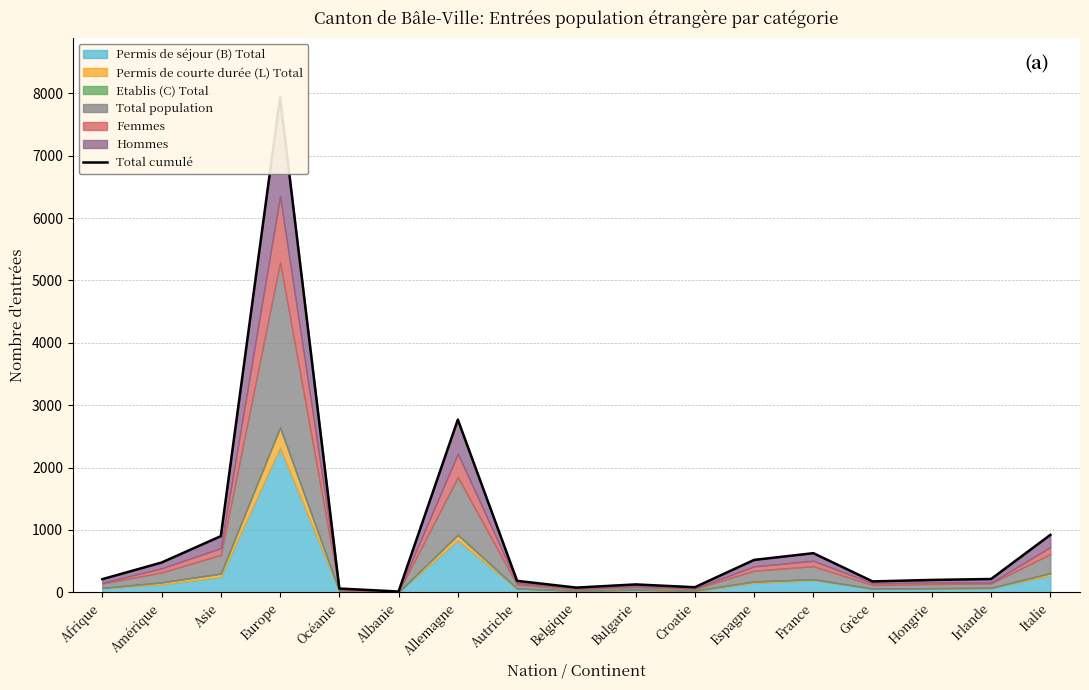

Read the value at Espagne.

519